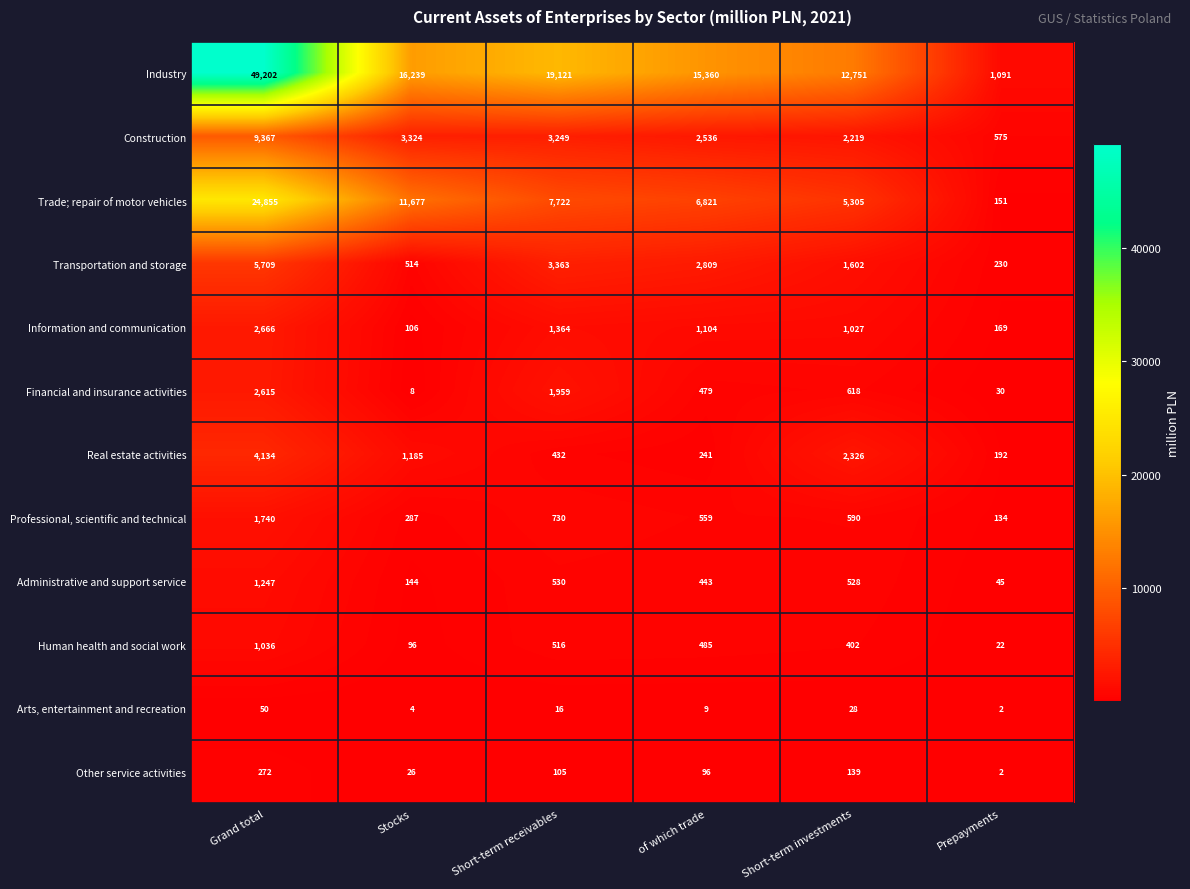

At which label is Human health and social work closest to 529?

Short-term receivables